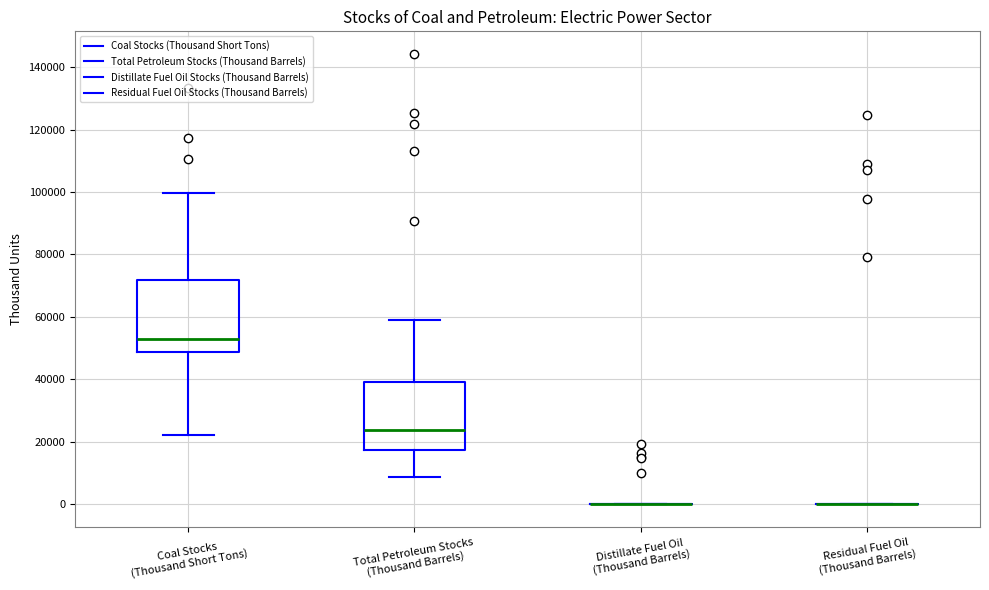

Reading left to right, read every box against the y-axis: the position of its median line, the range the box covers, and the ends of its whiskers. The values are not printed on the chart, so give them approximately, as read against the axis.

Coal Stocks (Thousand Short Tons): median 54000, box 48000 to 72000, whiskers 22000 to 100000
Total Petroleum Stocks (Thousand Barrels): median 24000, box 18000 to 40000, whiskers 8000 to 60000
Distillate Fuel Oil (Thousand Barrels): box collapsed to a line at 0, whiskers 0 to 0
Residual Fuel Oil (Thousand Barrels): box collapsed to a line at 0, whiskers 0 to 0